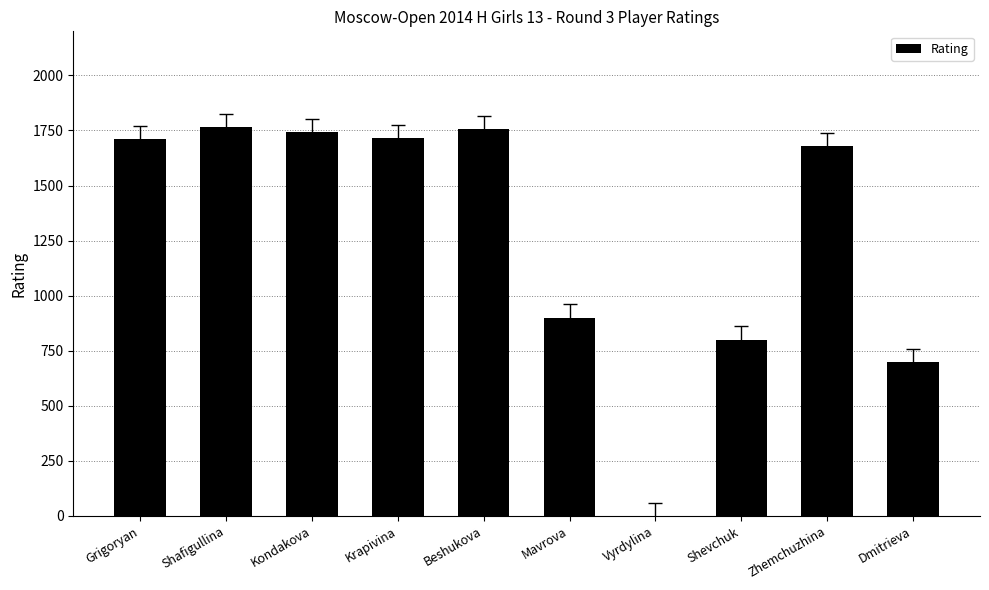

Which has a higher value, Beshukova or Zhemchuzhina?

Beshukova